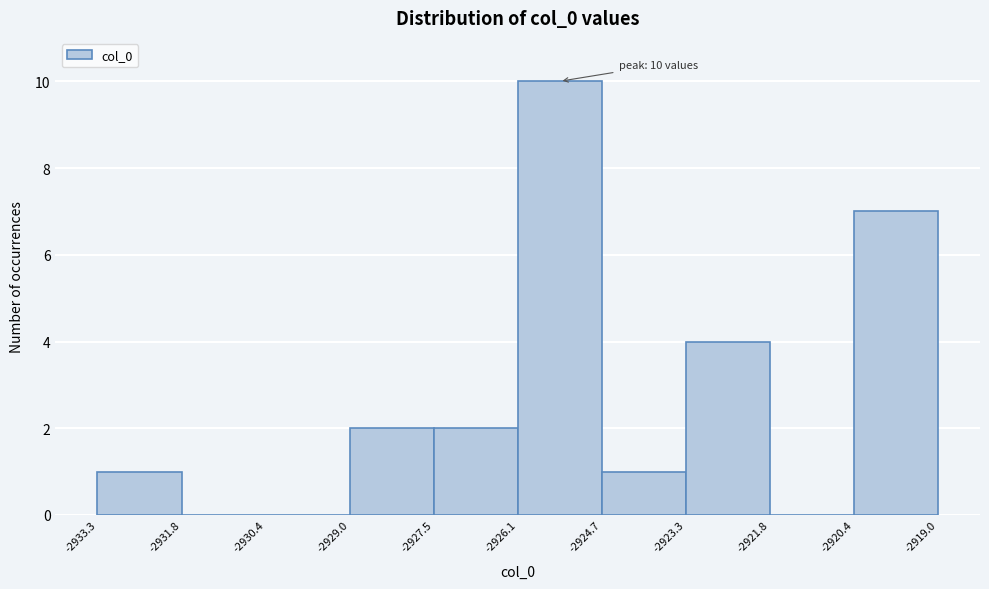

Over which range of the x-axis is the bar tallest?

-2926.1 to -2924.7